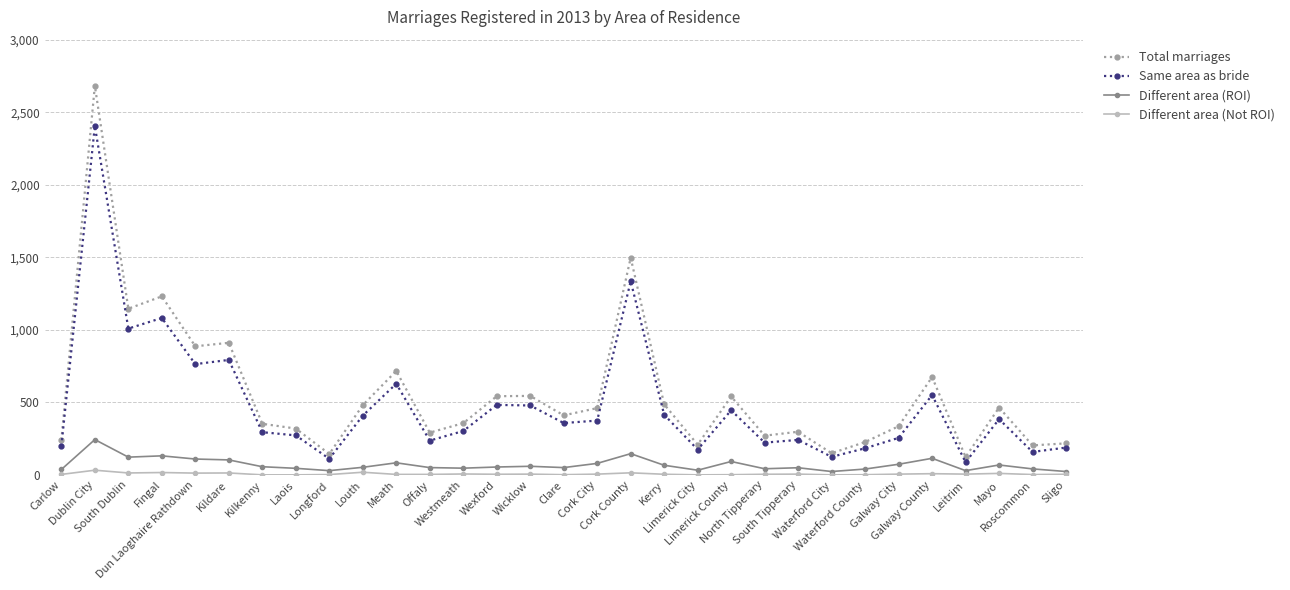

Which series has the widest spread of values?

Total marriages